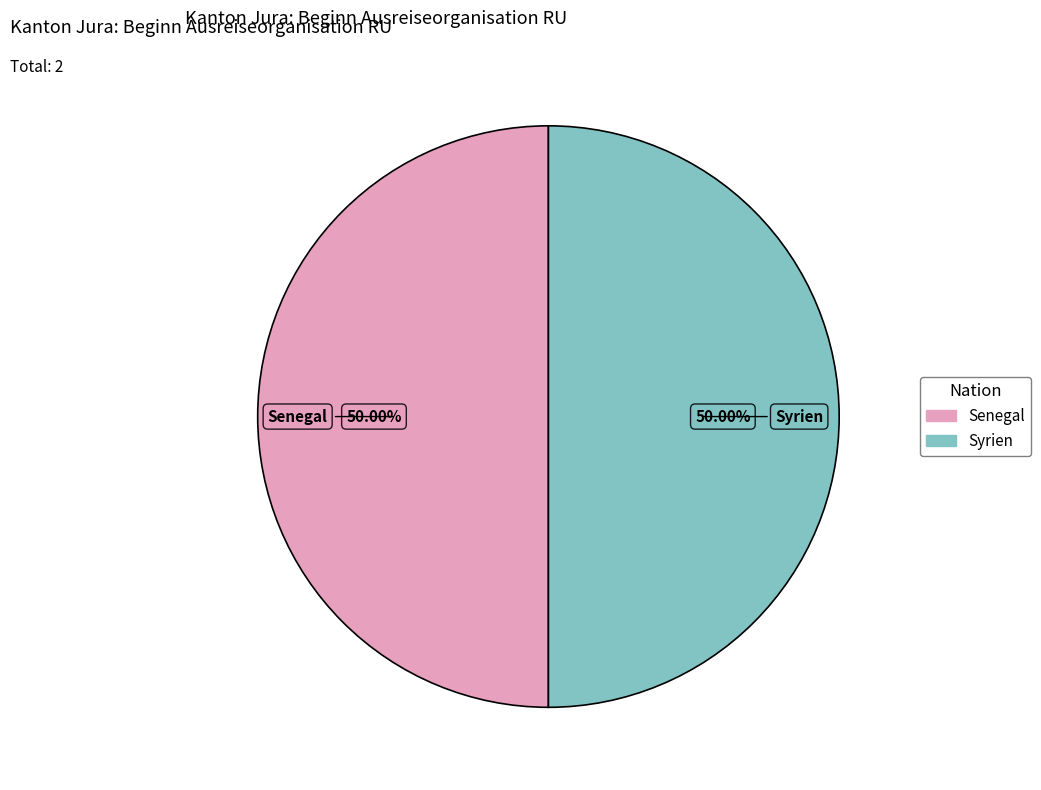

Is the sum of Syrien and Senegal greater than half?

Yes